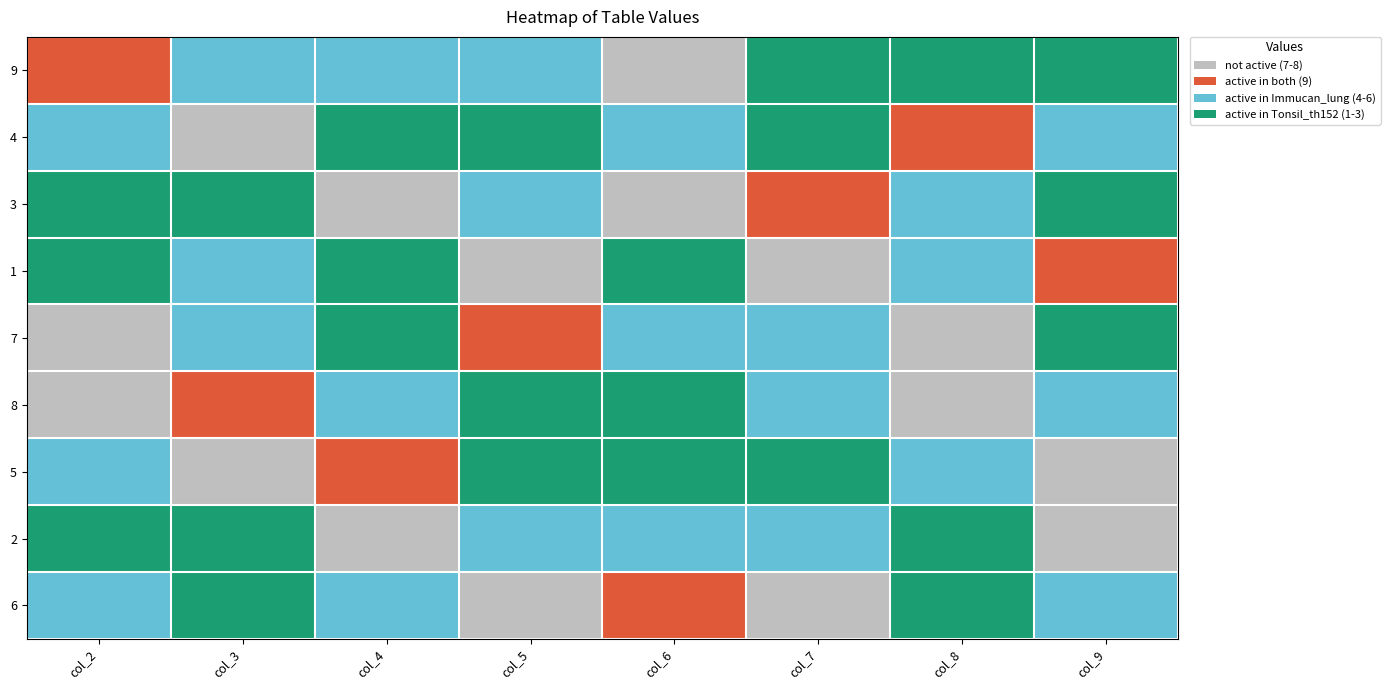

At which category is the sum across all series the highest?

col_2